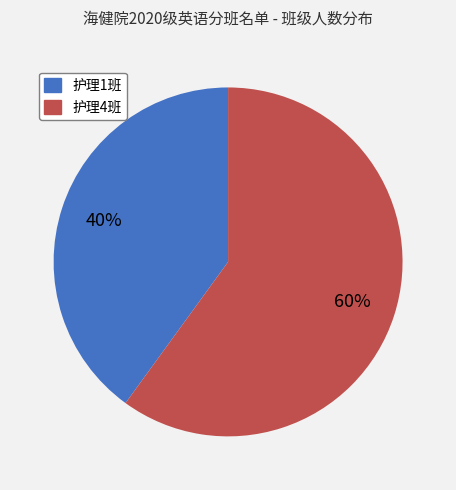

To the nearest percent, what portion does 护理4班 represent?

60%